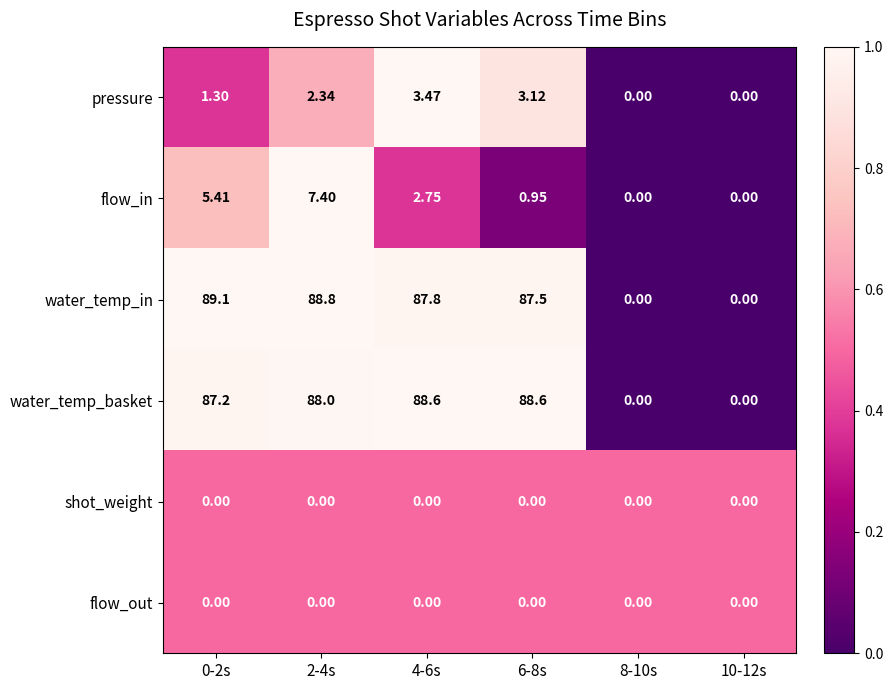

Which series has the largest total across all categories?

water_temp_in